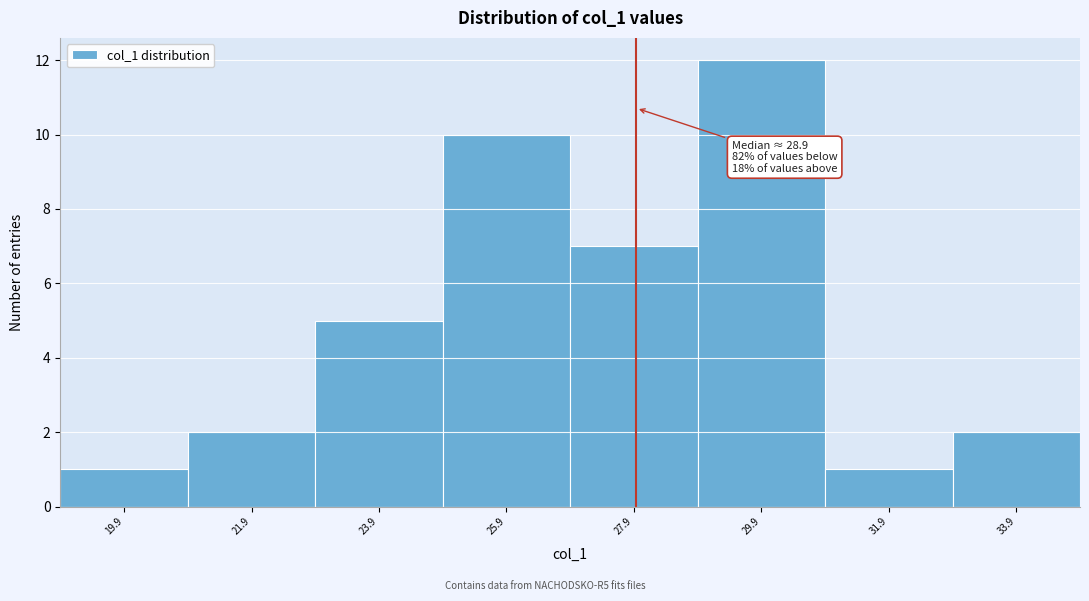

Reading left to right, list all the values displayed in this chart.

19.9=1	21.9=2	23.9=5	25.9=10	27.9=7	29.9=12	31.9=1	33.9=2